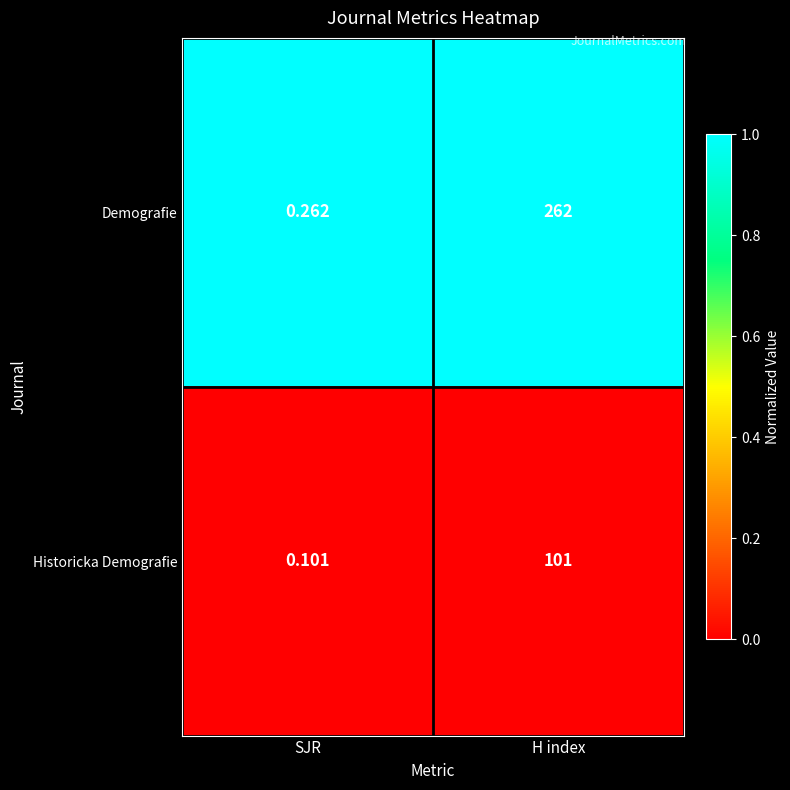

List the series in order of their overall mean, lowest first.

Historicka Demografie, Demografie